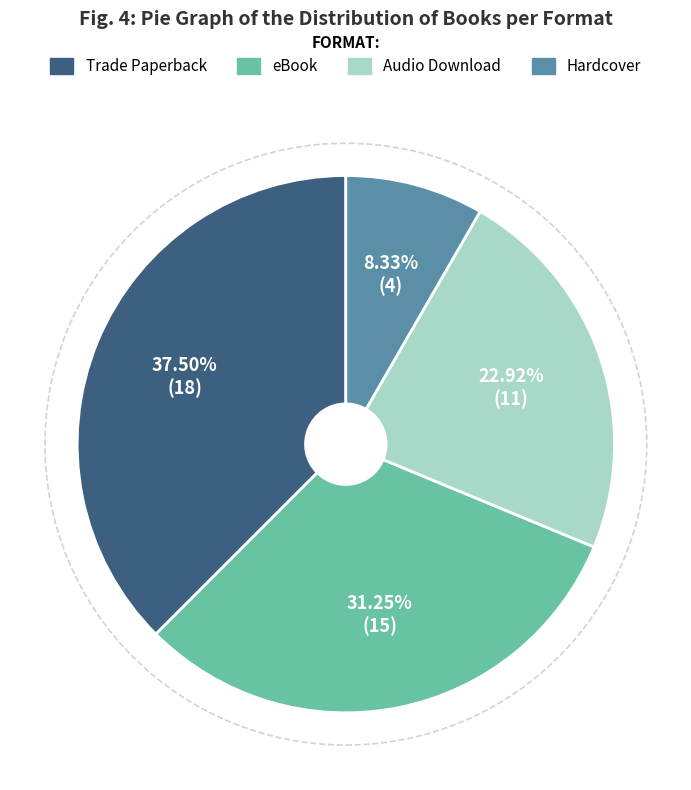

Approximately how many times larger is the value at eBook compared to Trade Paperback?

0.8